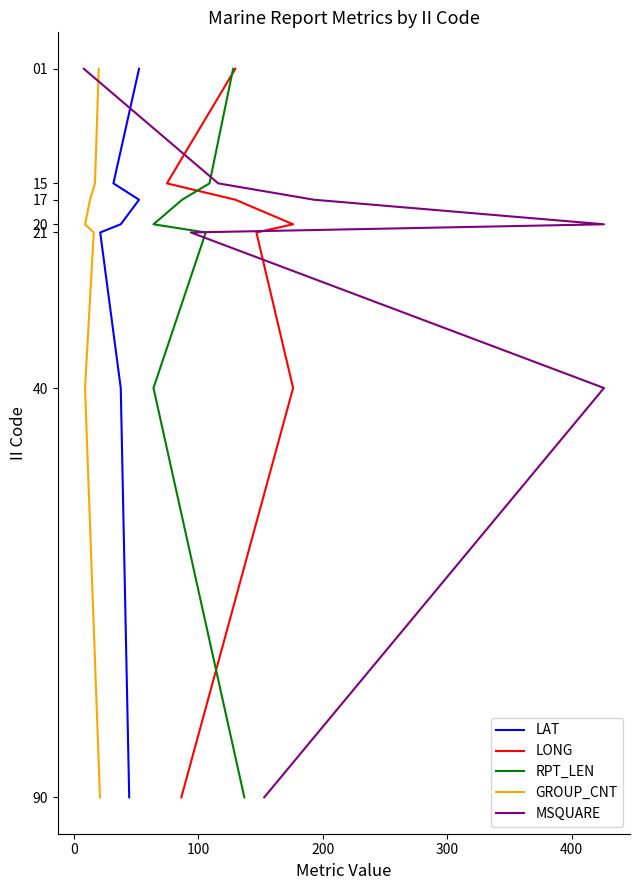

How many data points in LONG are above 20?

3